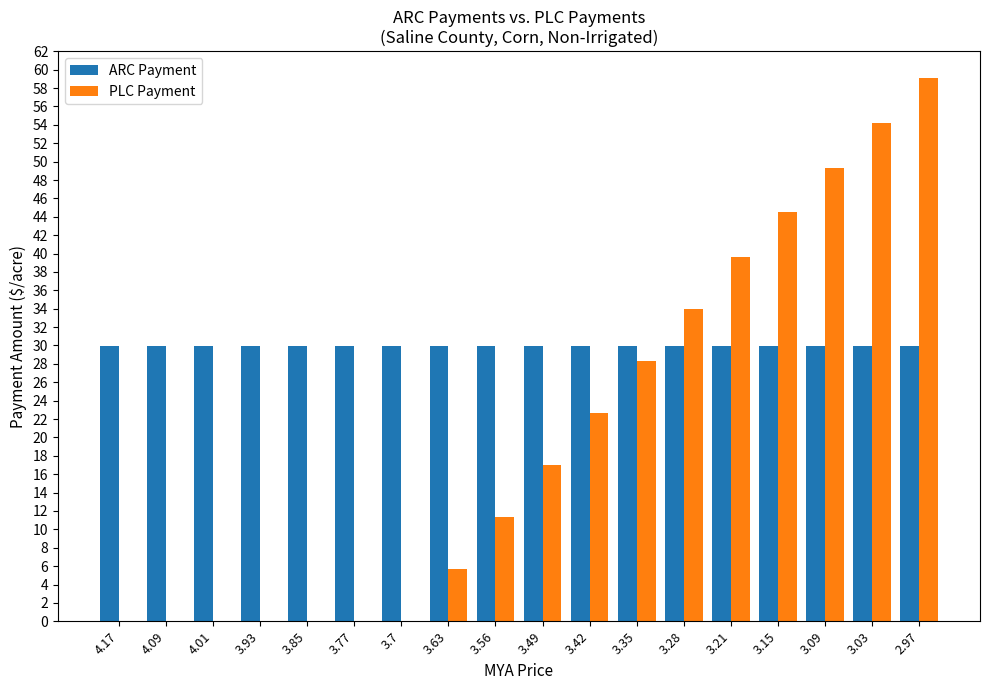

Which series changed the most between 4.17 and 3.56?

PLC Payment